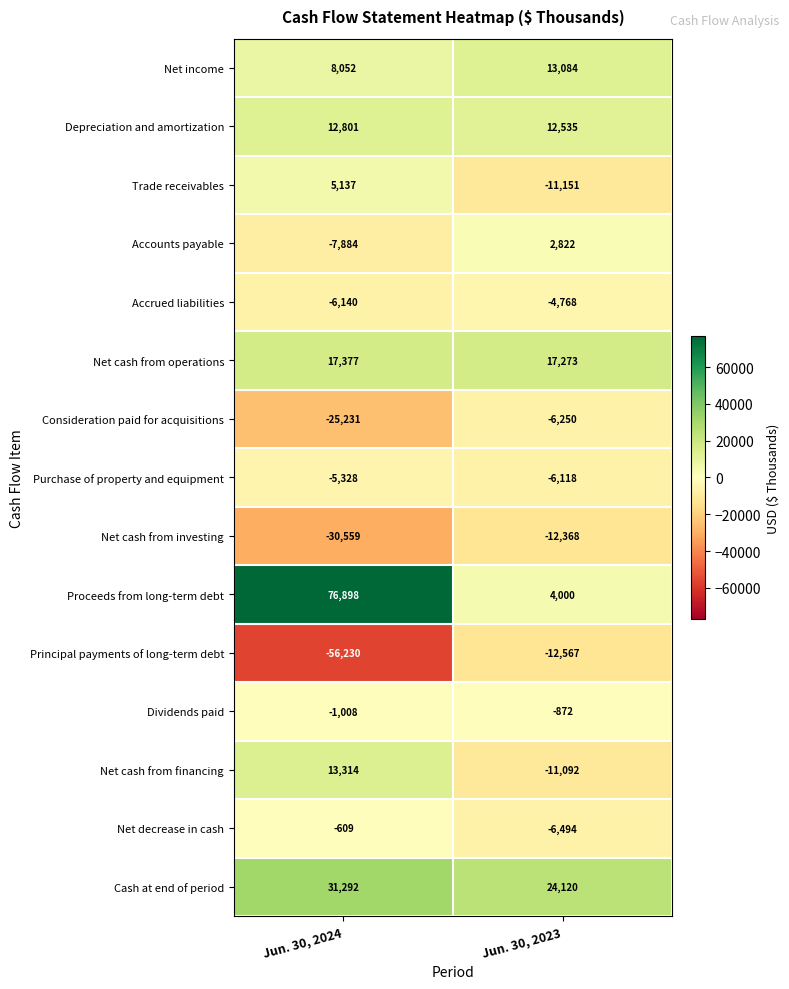

What is the total value across all series at Jun. 30, 2023?

2154